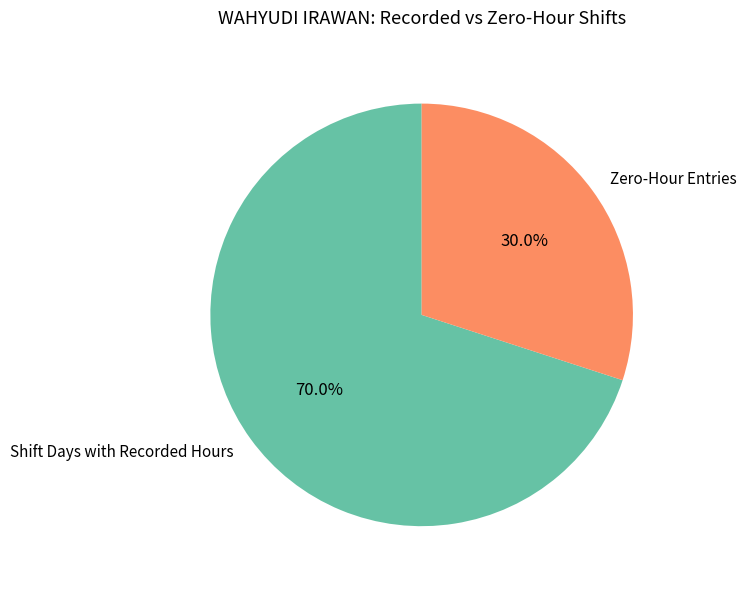

Rank the categories by value from highest to lowest.

Shift Days with Recorded Hours, Zero-Hour Entries